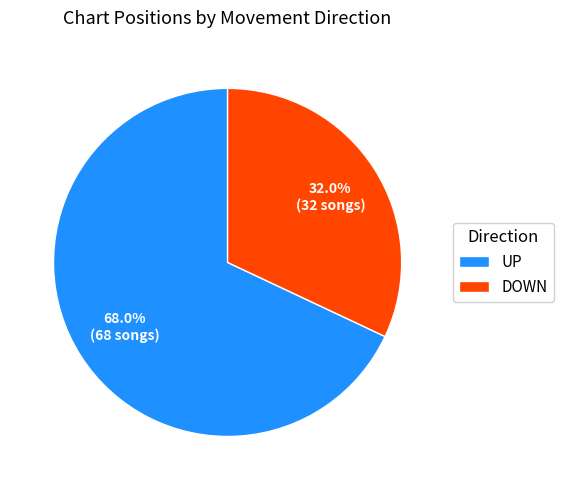

What percentage is NOT represented by UP?

32.0%